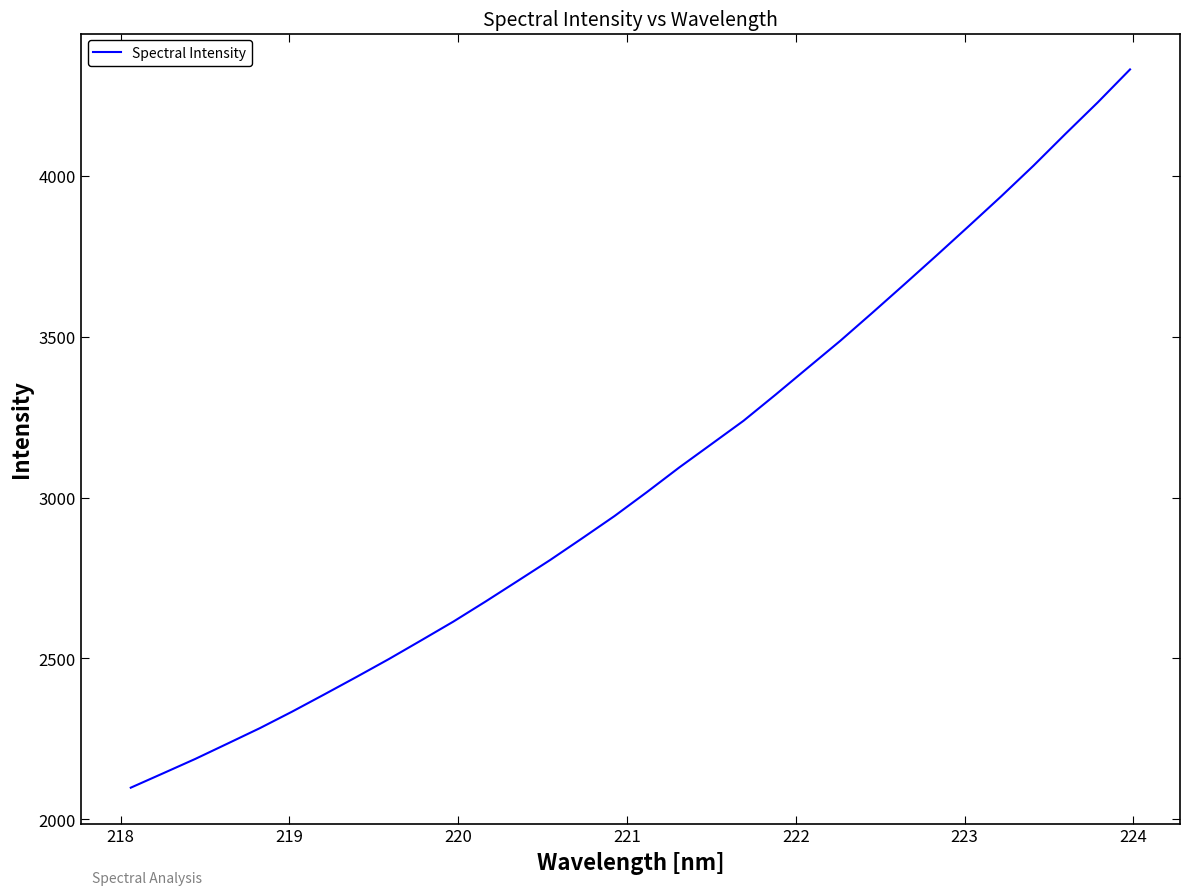

Does the chart have visible grid lines?

No